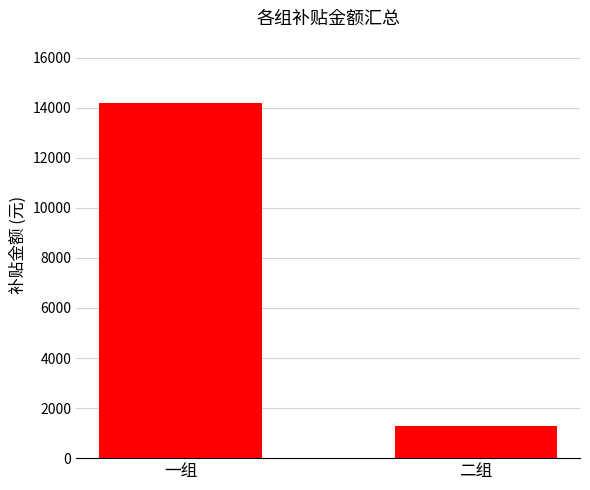

Which has a higher value, 一组 or 二组?

一组